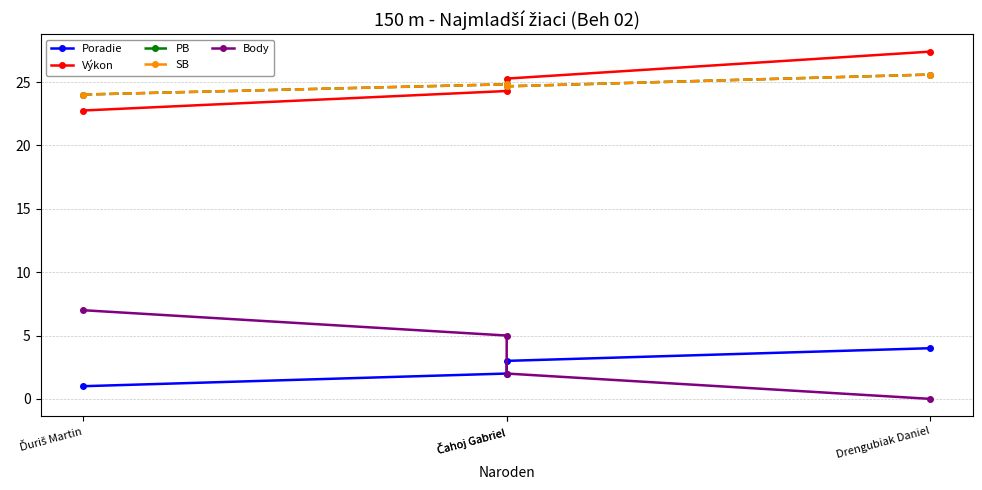

List the series in order of their peak value, highest first.

Výkon, PB, SB, Body, Poradie